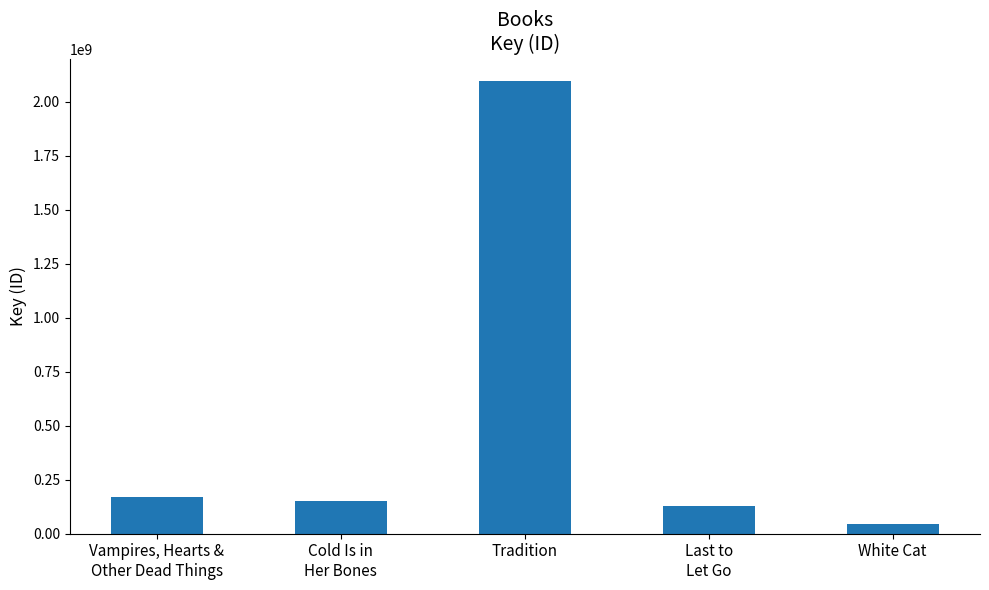

What is the difference between the values at Vampires, Hearts &
Other Dead Things and Tradition?

1924024828